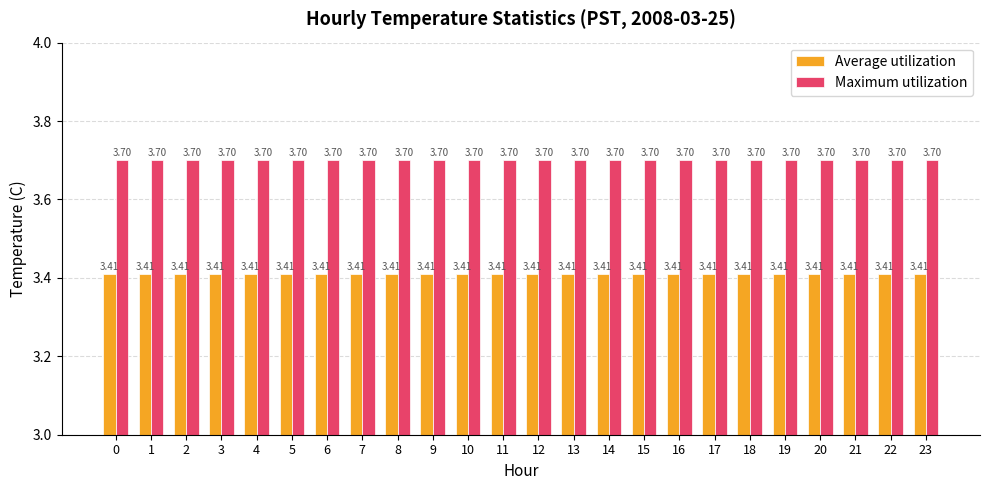

Read the Average utilization value at 1.

3.4